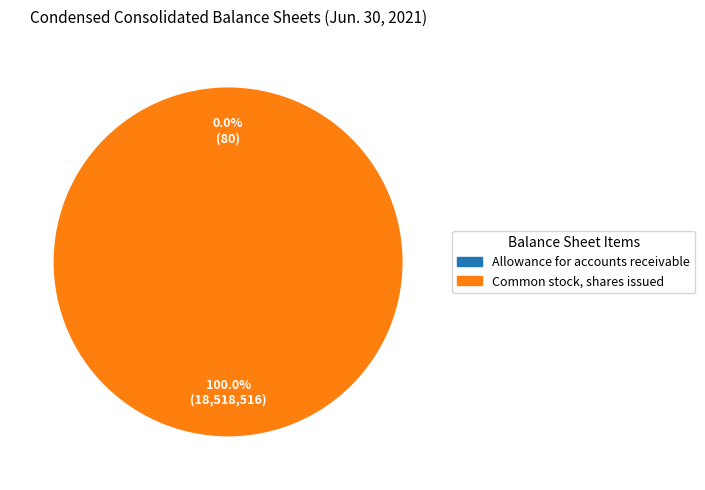

Which slice is the largest?

Common stock, shares issued